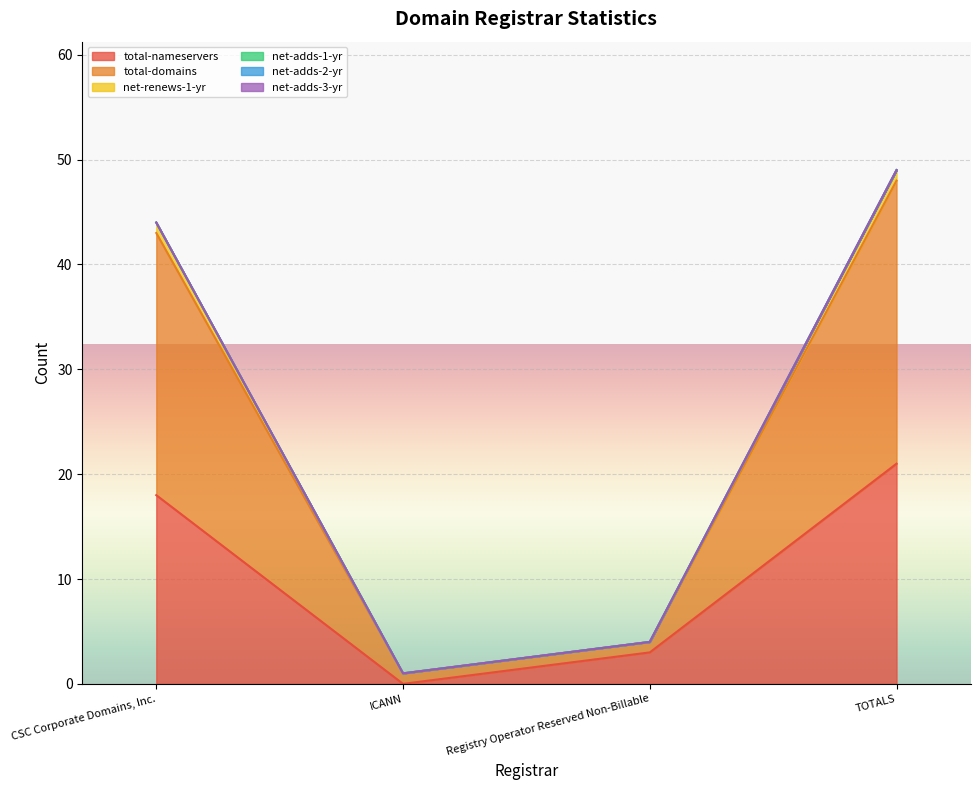

At how many categories does at least one series exceed 19?

2